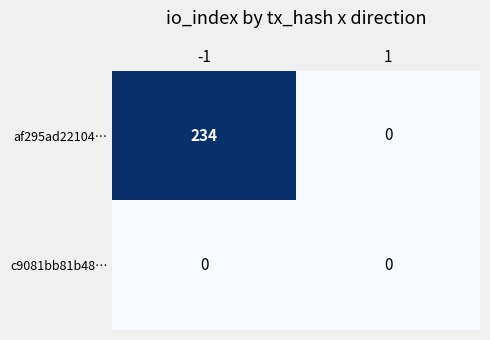

Reading right to left, list all the values displayed in this chart.

af295ad22104…: 1=0	-1=234
c9081bb81b48…: 1=0	-1=0